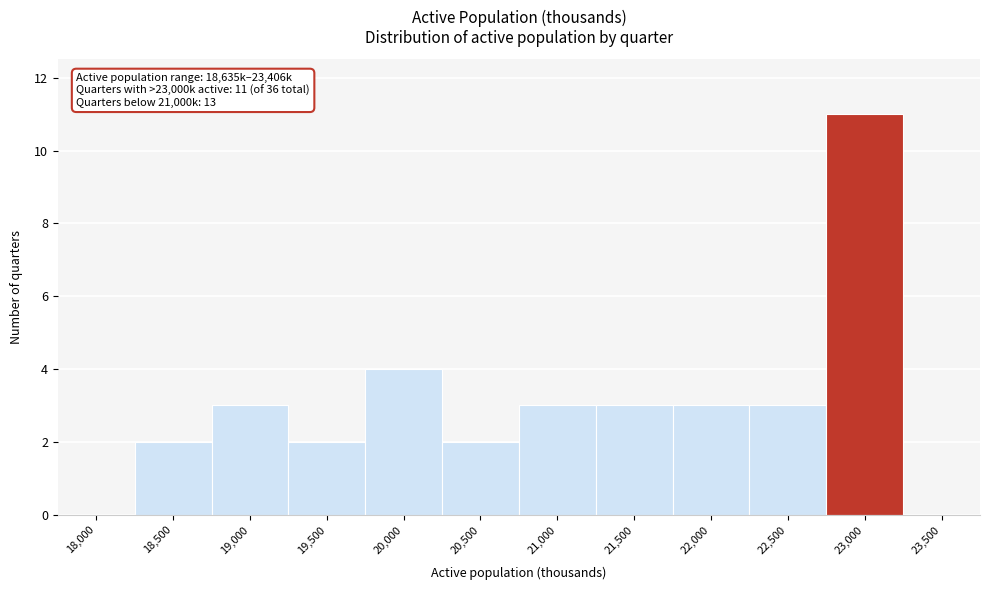

Reading left to right, extract all data points from this chart.

18,000=0	18,500=2	19,000=3	19,500=2	20,000=4	20,500=2	21,000=3	21,500=3	22,000=3	22,500=3	23,000=11	23,500=0